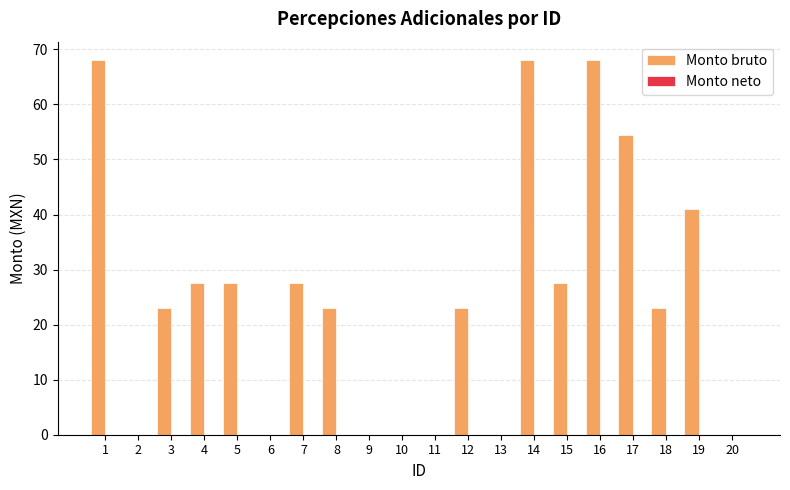

Which has a higher value, 8 or 13?

8